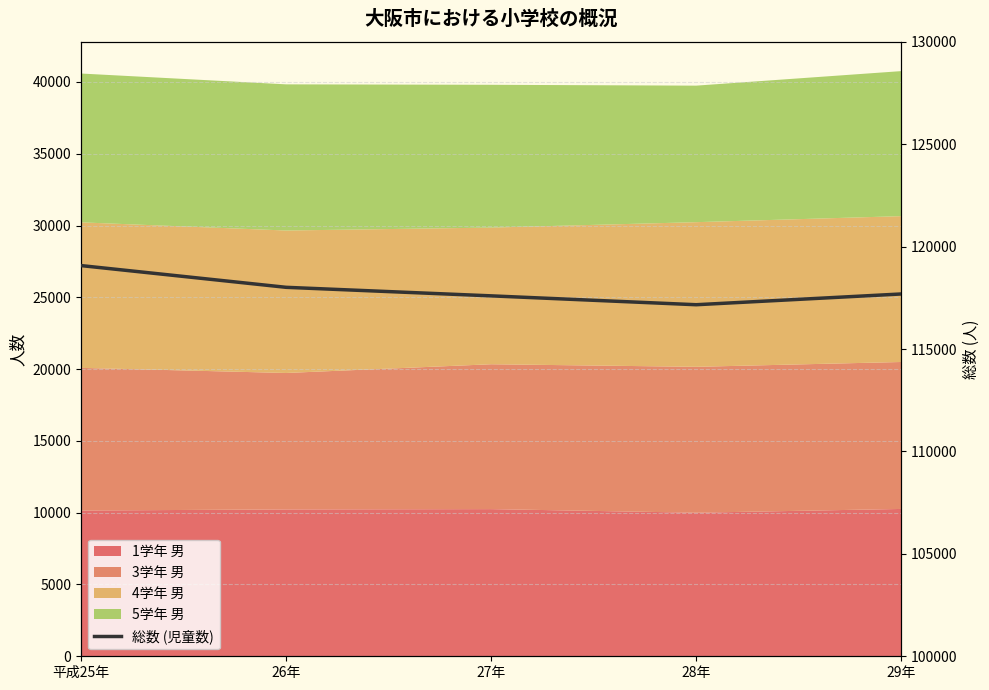

What is the minimum value shown in the chart?

117165